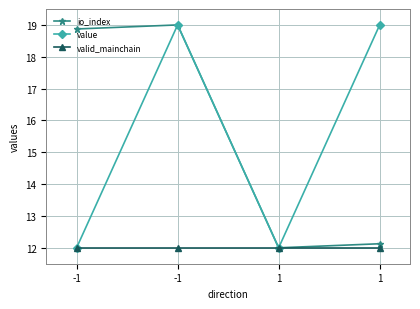

Which category has the lowest value in the io_index series?

1